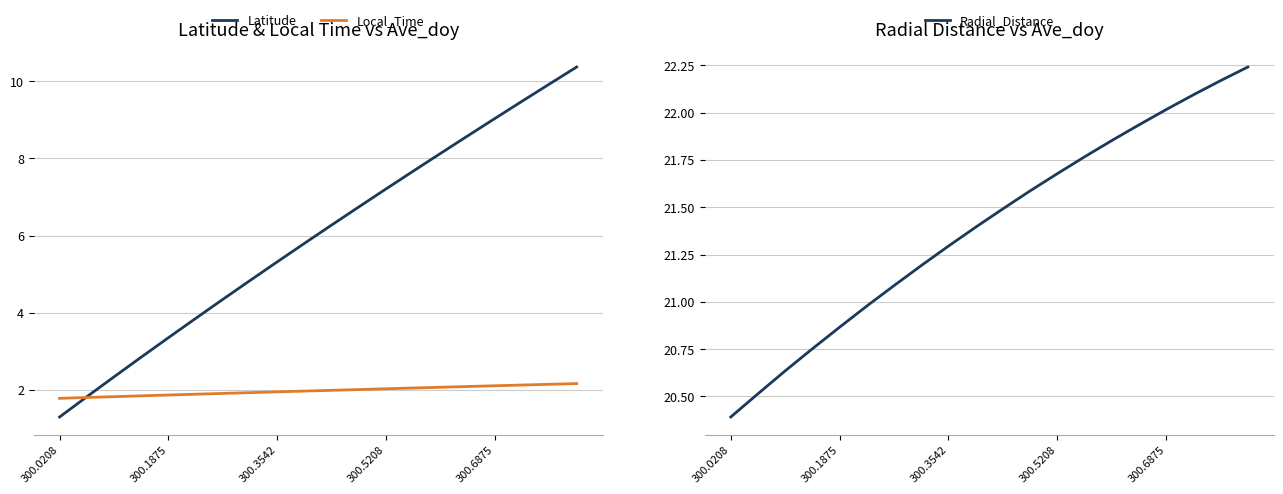

What is the difference between the Latitude values at 12 and 13?

0.5